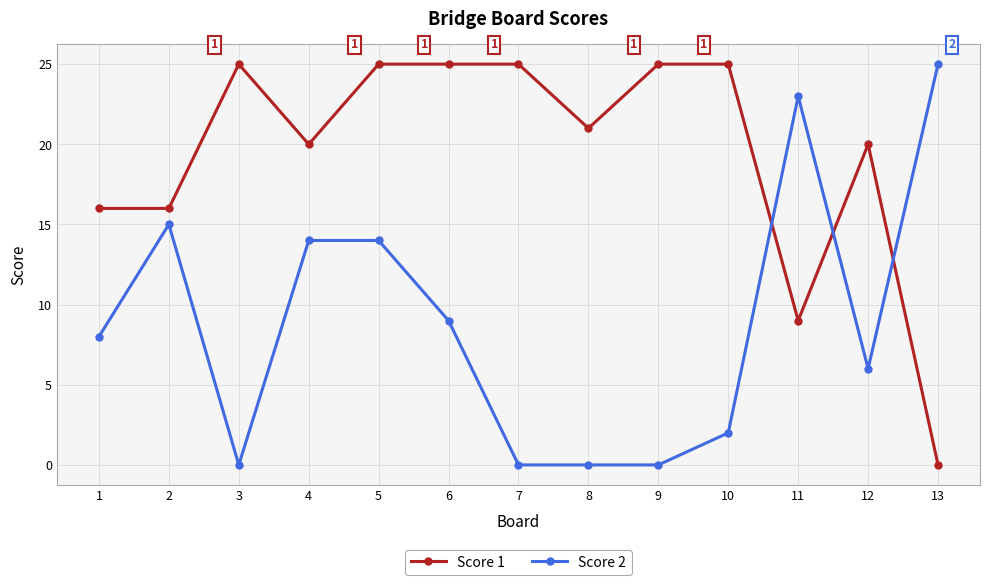

How many data points does each series have?

13